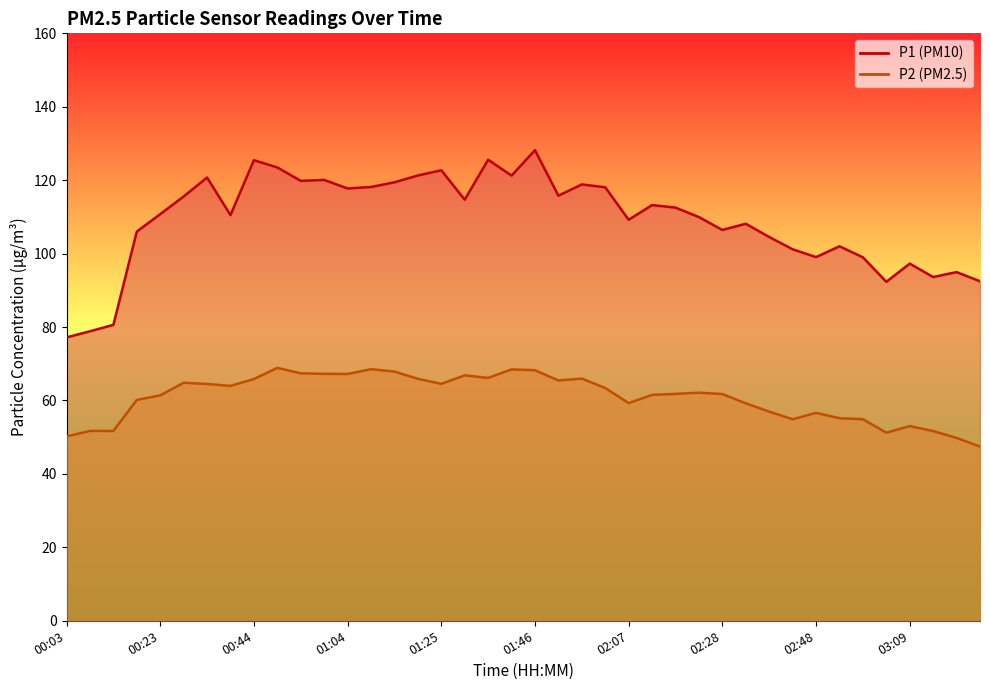

Where is the first local maximum for P1?

00:34